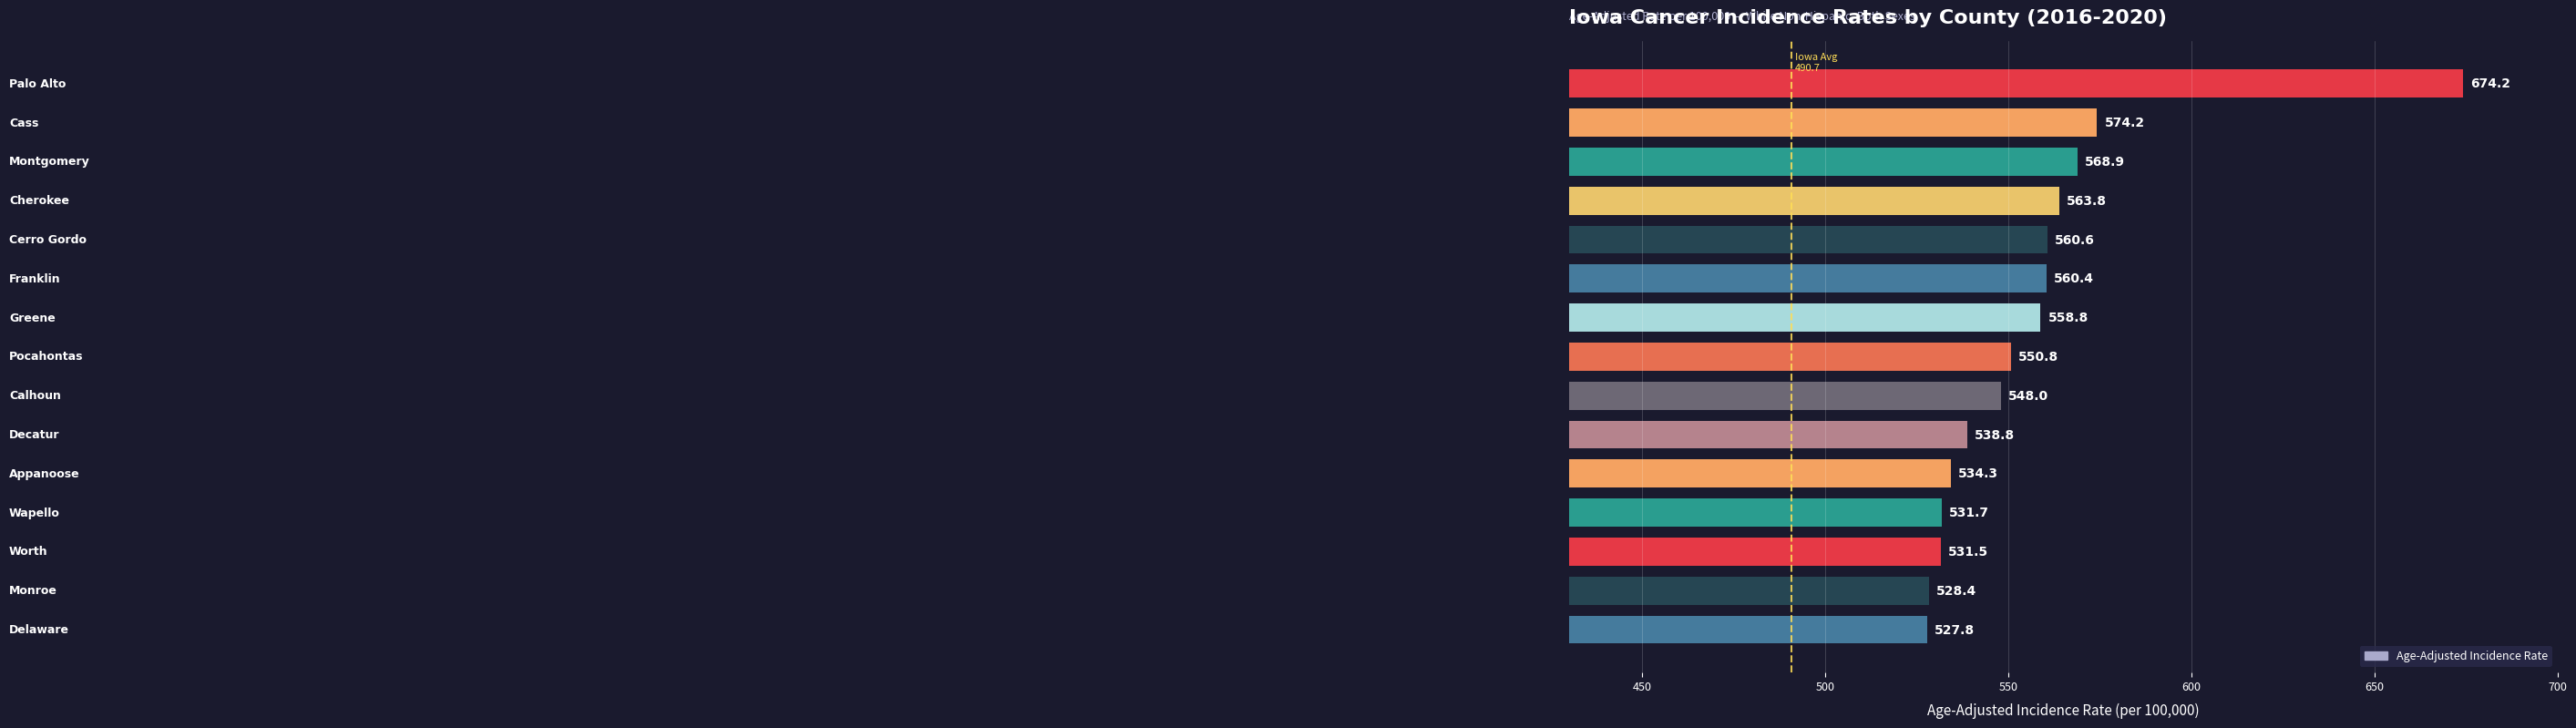

What is the greatest value displayed?

674.2